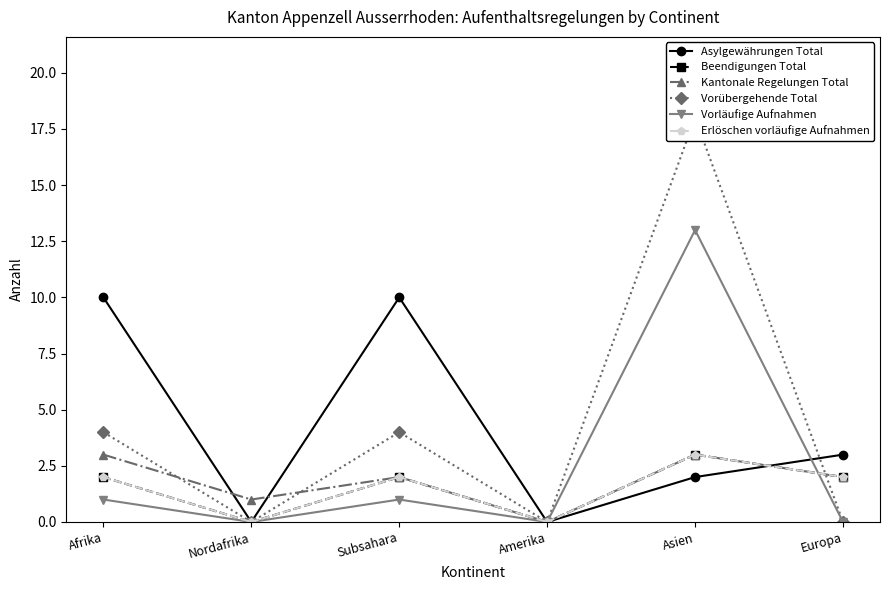

Is the value of Erlöschen vorläufige Aufnahmen at Amerika greater than the value of Beendigungen Total at Europa?

No